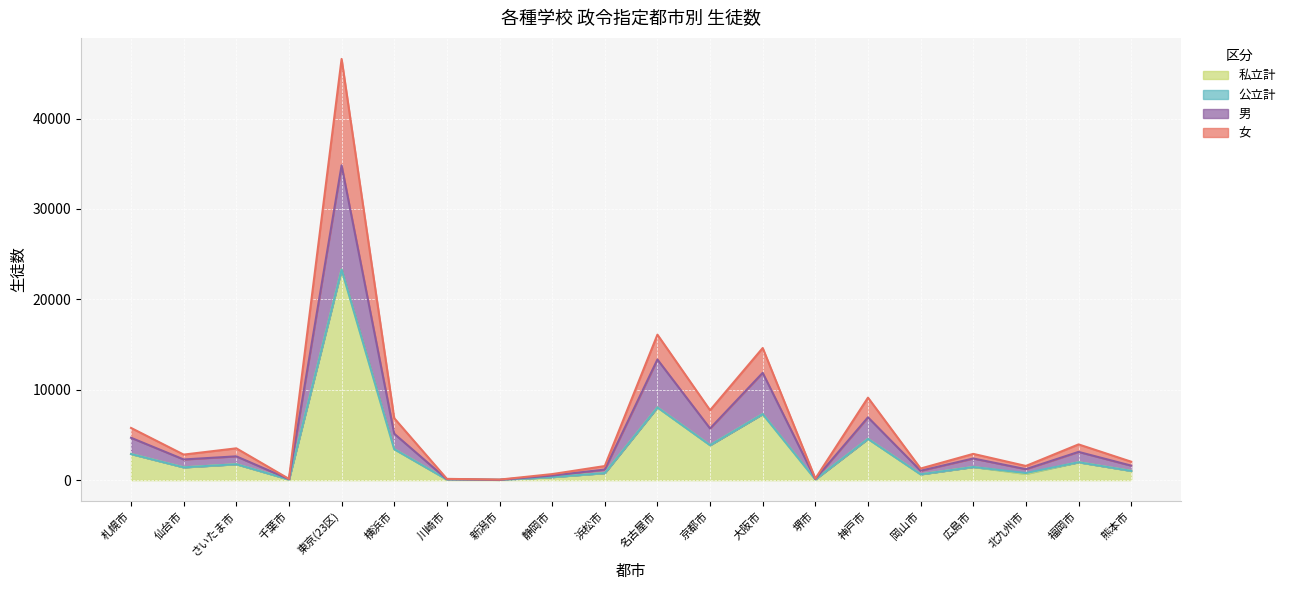

At which label is 男 closest to 17427?

名古屋市